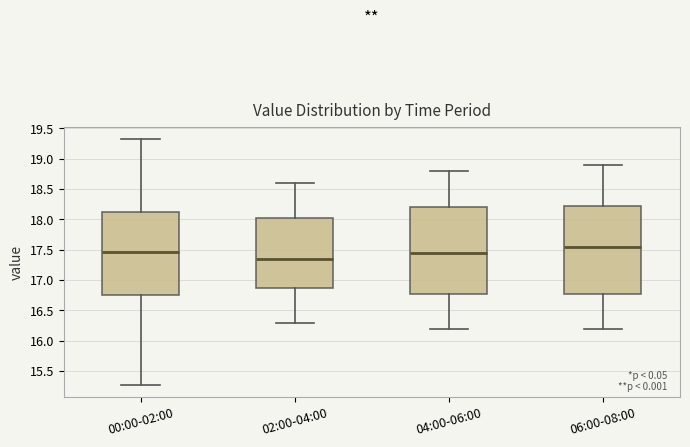

Where is the upper edge of the box for 00:00-02:00 on the y-axis? The values are not printed on the chart, so give them approximately, as read against the axis.

18.10